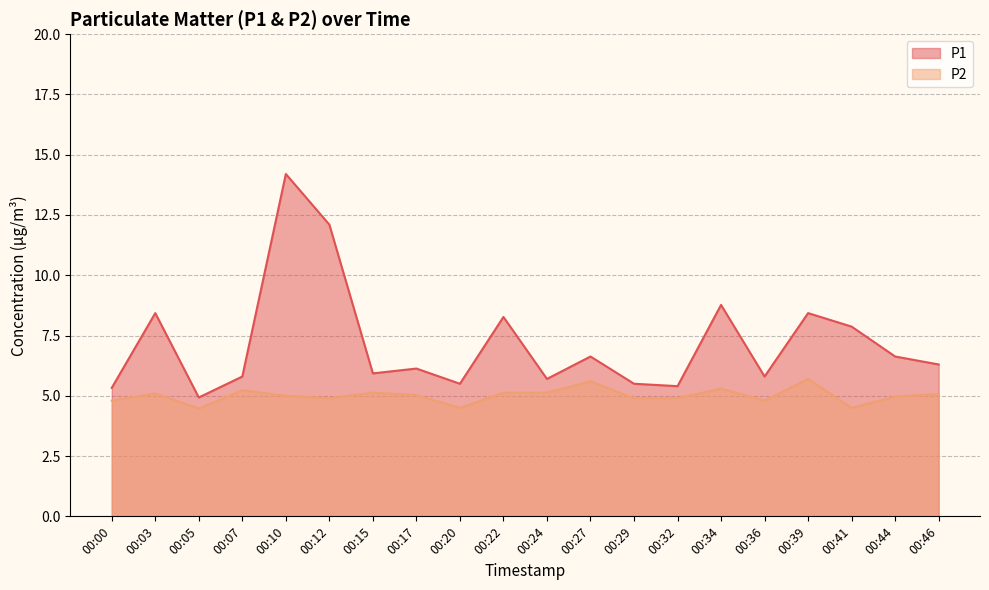

What are all the series names shown in the legend?

P1, P2